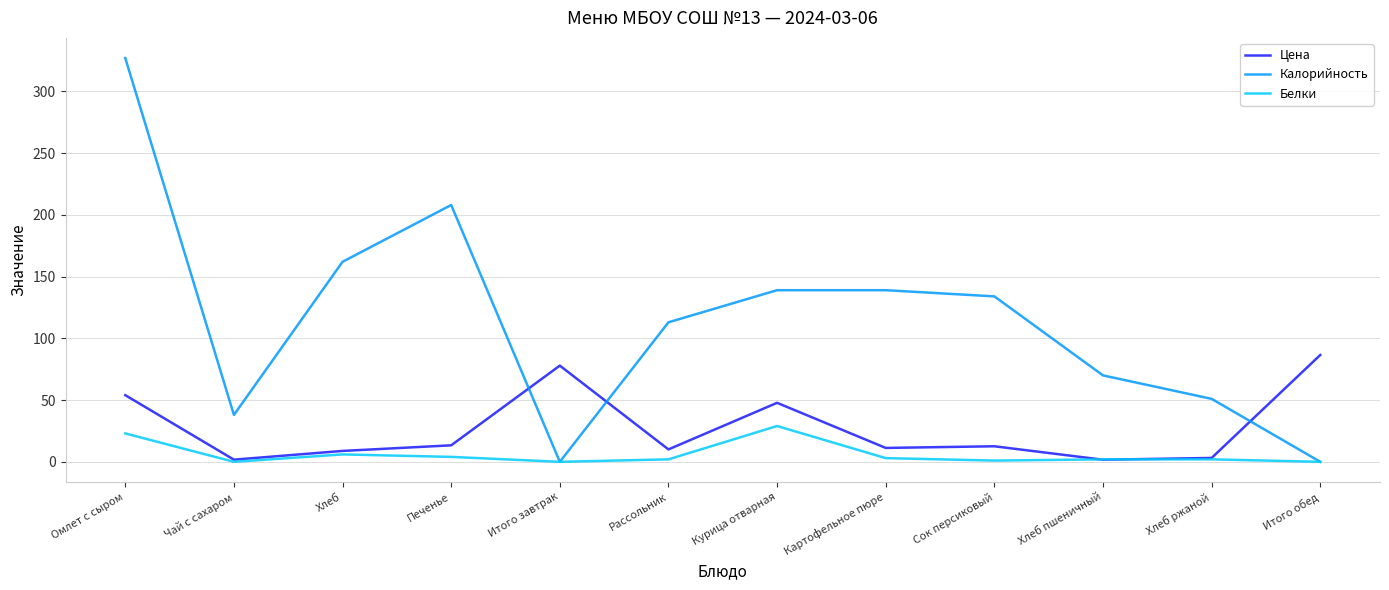

The Калорийность series shows 117.3 at Итого завтрак. True or false?

False